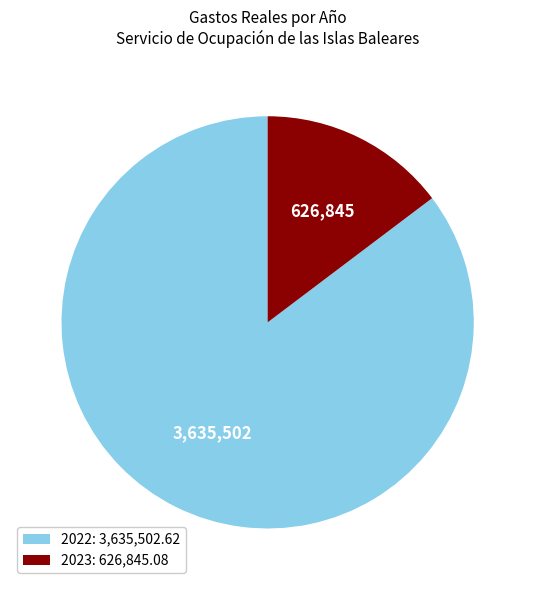

What is the ratio of the value at 2022: 3,635,502.62 to the value at 2023: 626,845.08?

5.8